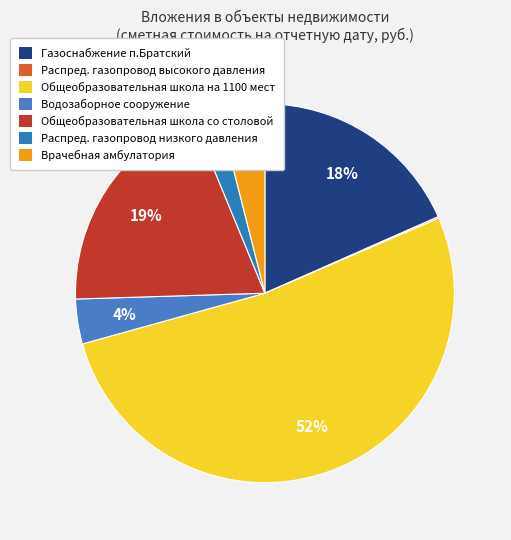

What percentage is the Общеобразовательная школа со столовой slice, to the nearest percent?

19%